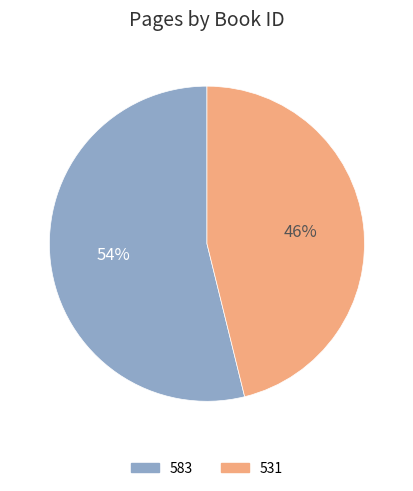

To the nearest percent, what portion does 583 represent?

54%